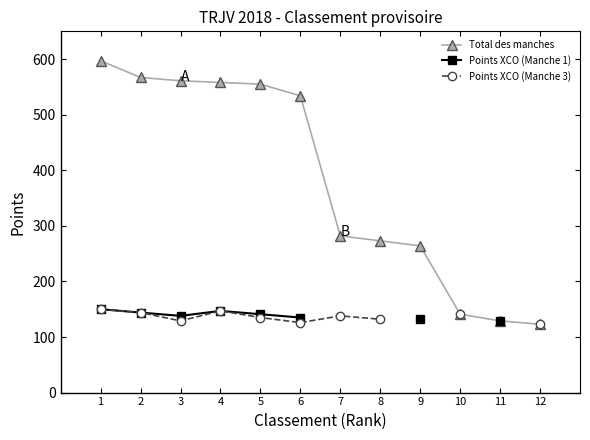

Which series changed the most between 2 and 9?

Total des manches